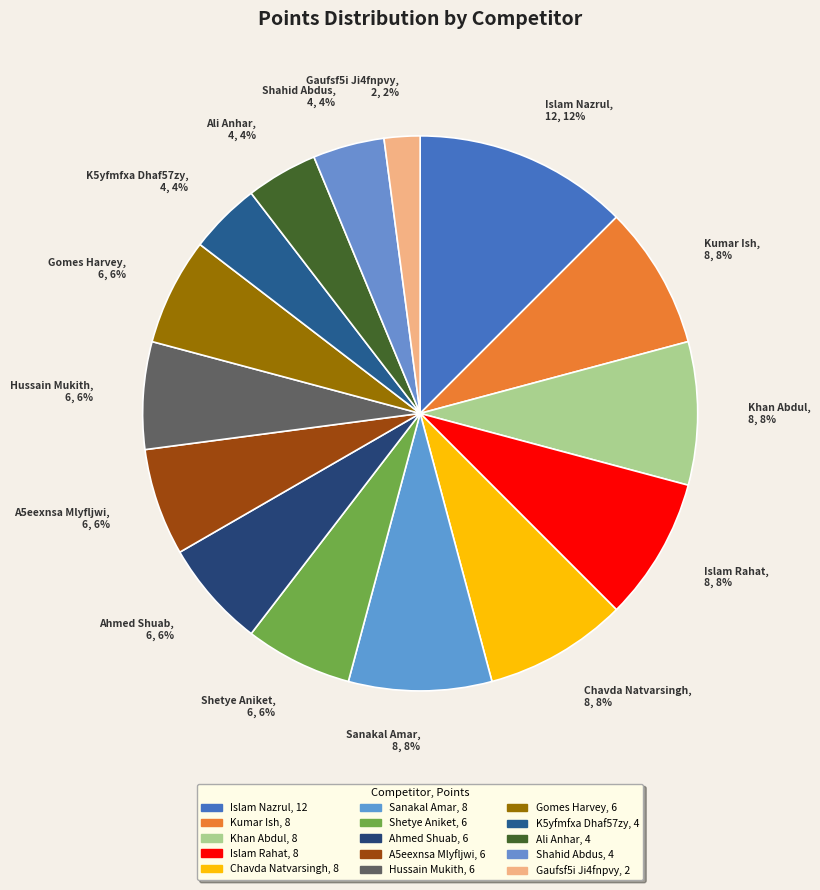

Does Khan Abdul, 8, 8% account for over 50% of the chart?

No